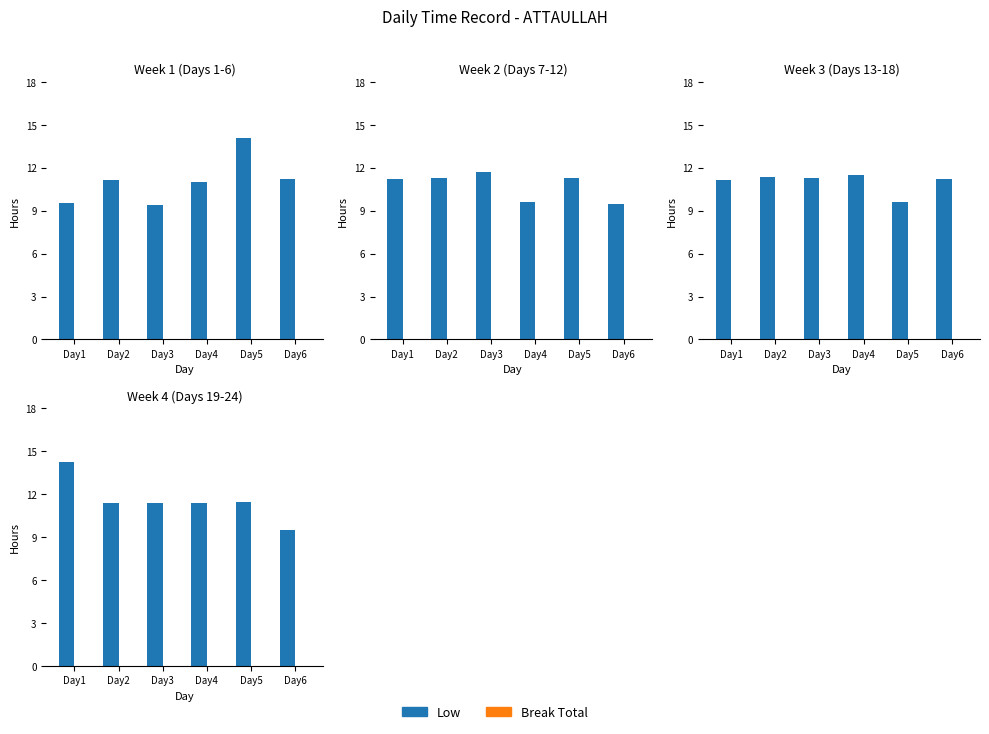

Which label corresponds to the largest value in the chart?

Day1